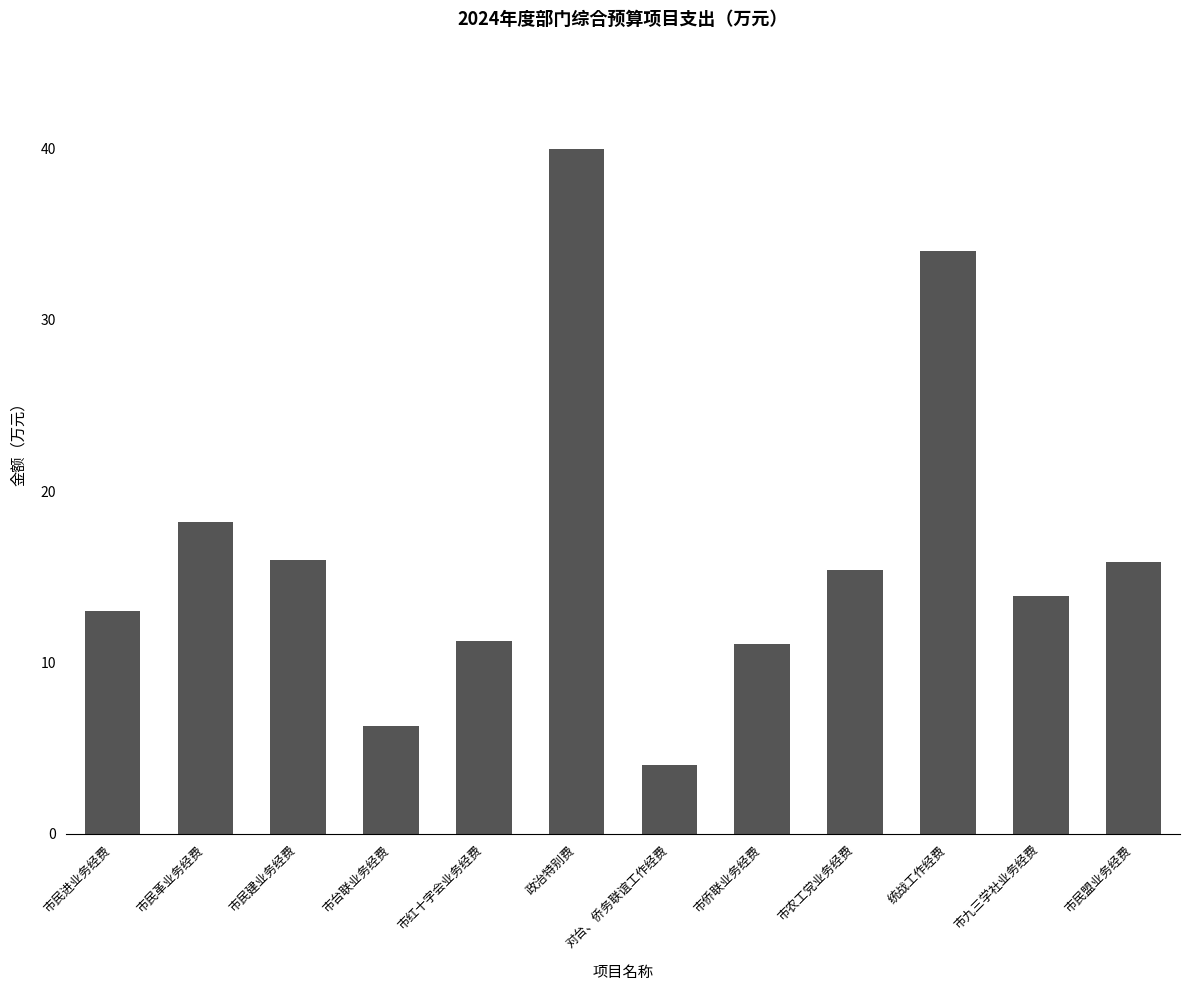

Between 统战工作经费 and 市民进业务经费, which is larger?

统战工作经费